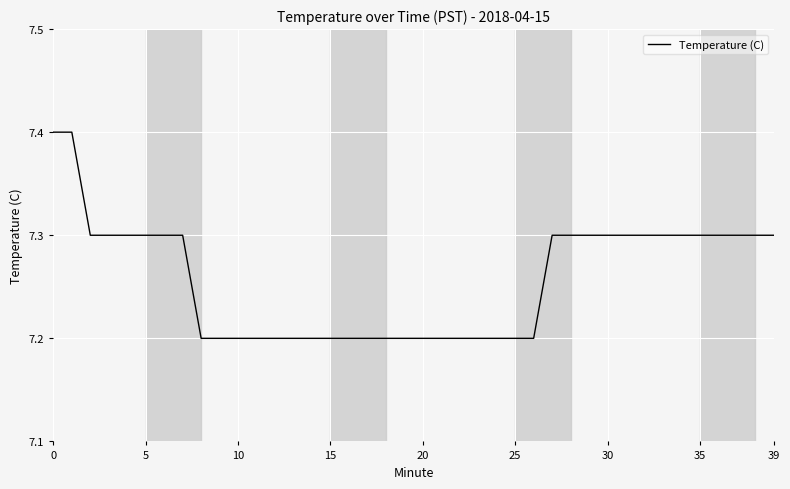

What is the maximum value shown in the chart?

7.4